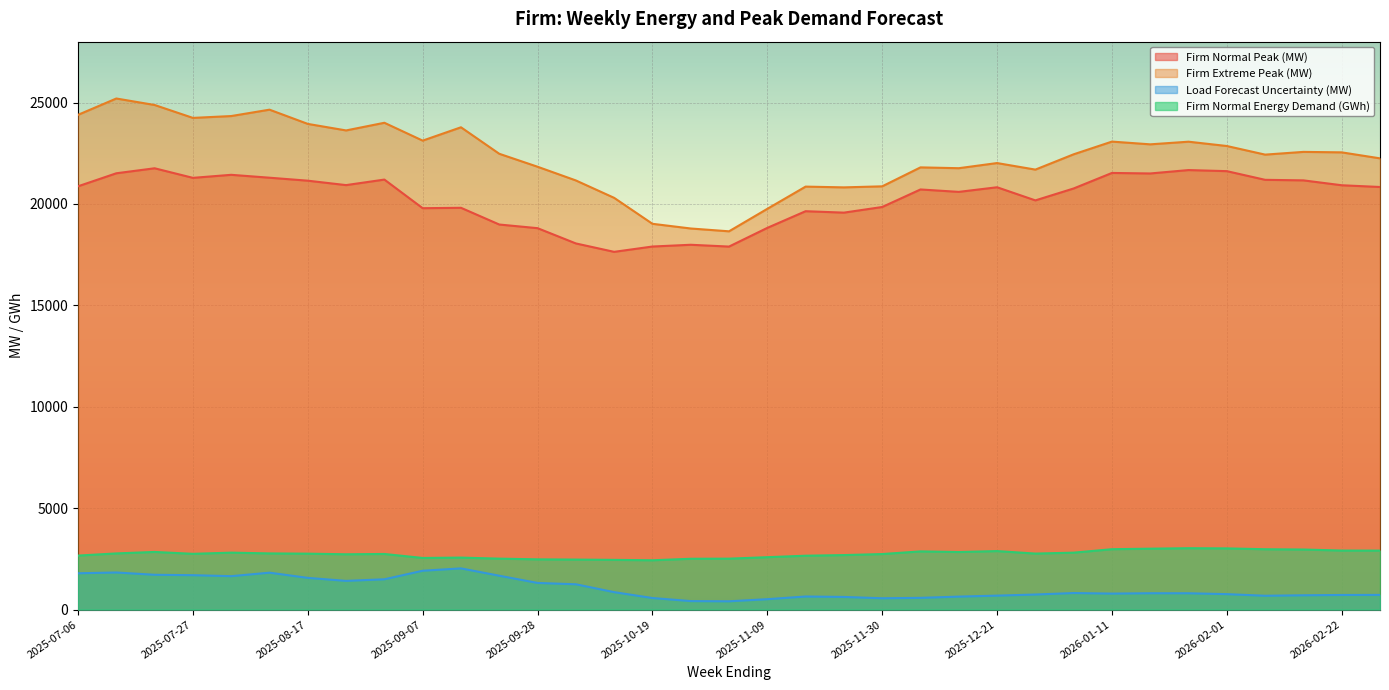

What are all the series names shown in the legend?

Firm Normal Peak (MW), Firm Extreme Peak (MW), Load Forecast Uncertainty (MW), Firm Normal Energy Demand (GWh)